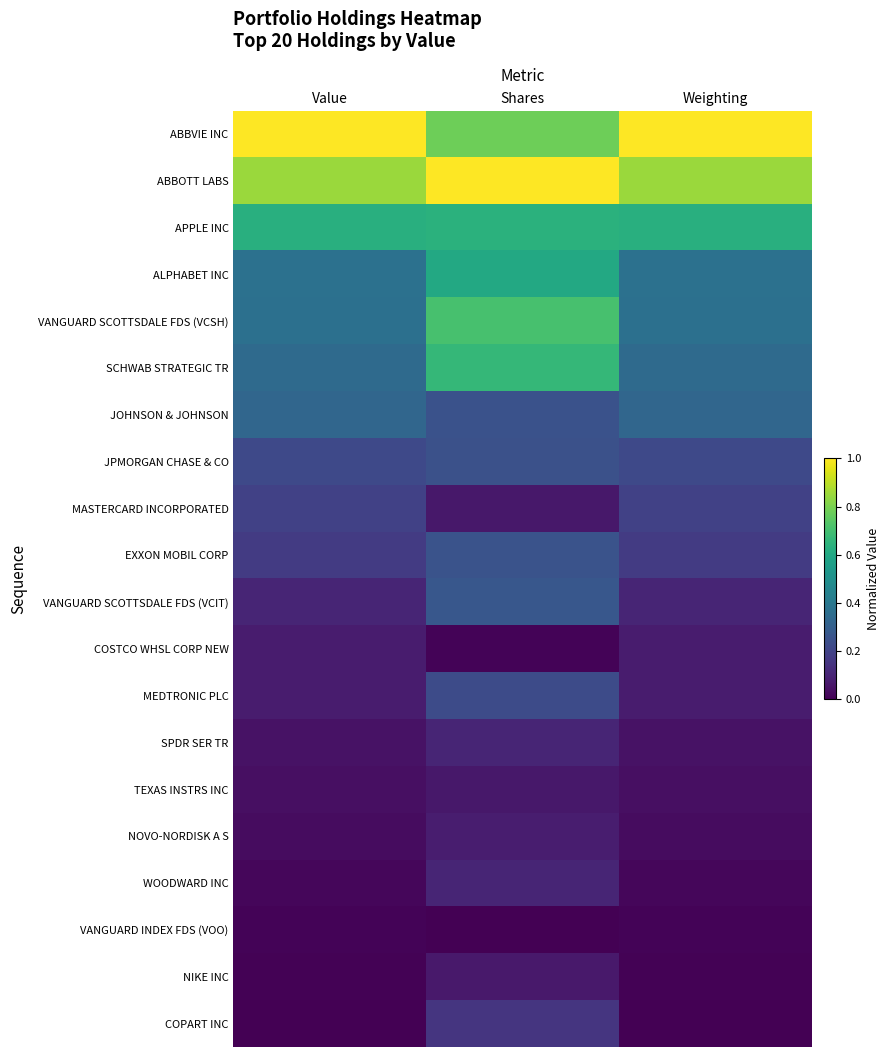

Reading left to right, transcribe all the data shown in this chart.

ABBVIE INC: Value=1.0	Shares=0.8	Weighting=1.0
ABBOTT LABS: Value=0.8	Shares=1.0	Weighting=0.8
APPLE INC: Value=0.6	Shares=0.6	Weighting=0.6
ALPHABET INC: Value=0.4	Shares=0.6	Weighting=0.4
VANGUARD SCOTTSDALE FDS (VCSH): Value=0.4	Shares=0.7	Weighting=0.4
SCHWAB STRATEGIC TR: Value=0.3	Shares=0.7	Weighting=0.3
JOHNSON & JOHNSON: Value=0.3	Shares=0.3	Weighting=0.3
JPMORGAN CHASE & CO: Value=0.2	Shares=0.2	Weighting=0.2
MASTERCARD INCORPORATED: Value=0.2	Shares=0.1	Weighting=0.2
EXXON MOBIL CORP: Value=0.2	Shares=0.3	Weighting=0.2
VANGUARD SCOTTSDALE FDS (VCIT): Value=0.1	Shares=0.3	Weighting=0.1
COSTCO WHSL CORP NEW: Value=0.1	Shares=0.0	Weighting=0.1
MEDTRONIC PLC: Value=0.1	Shares=0.2	Weighting=0.1
SPDR SER TR: Value=0.0	Shares=0.1	Weighting=0.0
TEXAS INSTRS INC: Value=0.0	Shares=0.1	Weighting=0.0
NOVO-NORDISK A S: Value=0.0	Shares=0.1	Weighting=0.0
WOODWARD INC: Value=0.0	Shares=0.1	Weighting=0.0
VANGUARD INDEX FDS (VOO): Value=0.0	Shares=0.0	Weighting=0.0
NIKE INC: Value=0.0	Shares=0.1	Weighting=0.0
COPART INC: Value=0.0	Shares=0.2	Weighting=0.0